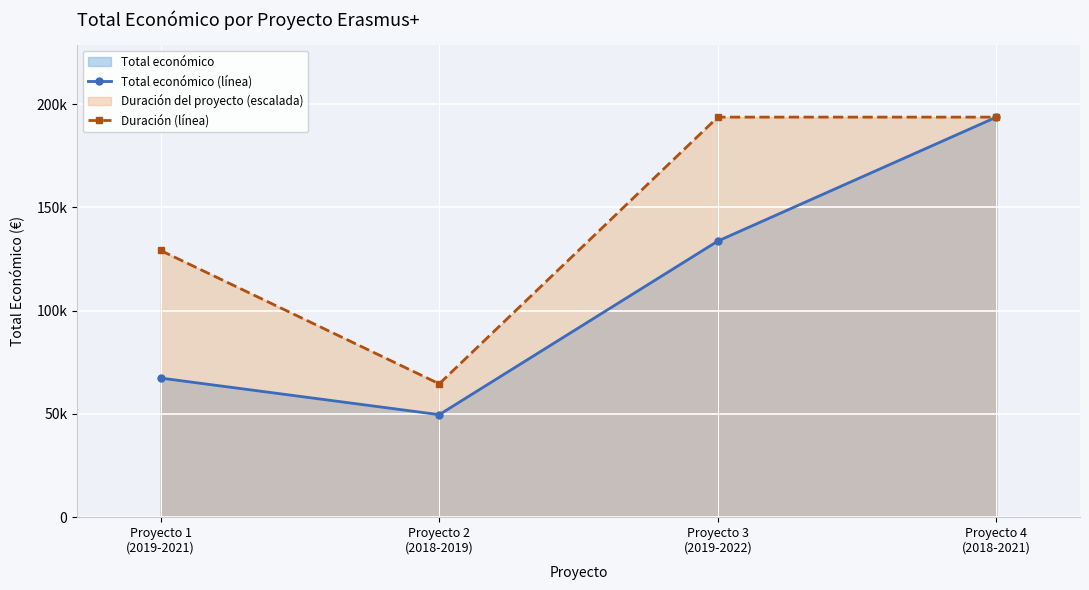

At how many categories does at least one series exceed 147656?

2